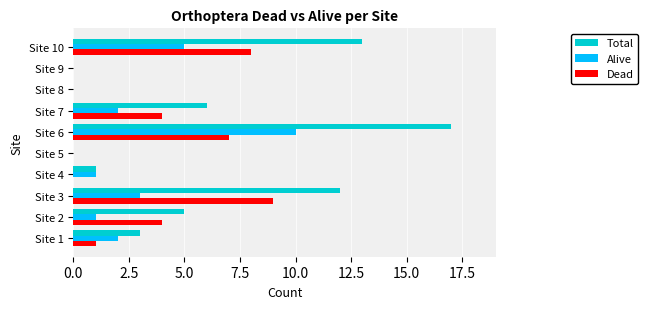

Which category has the highest value across all series?

Site 6